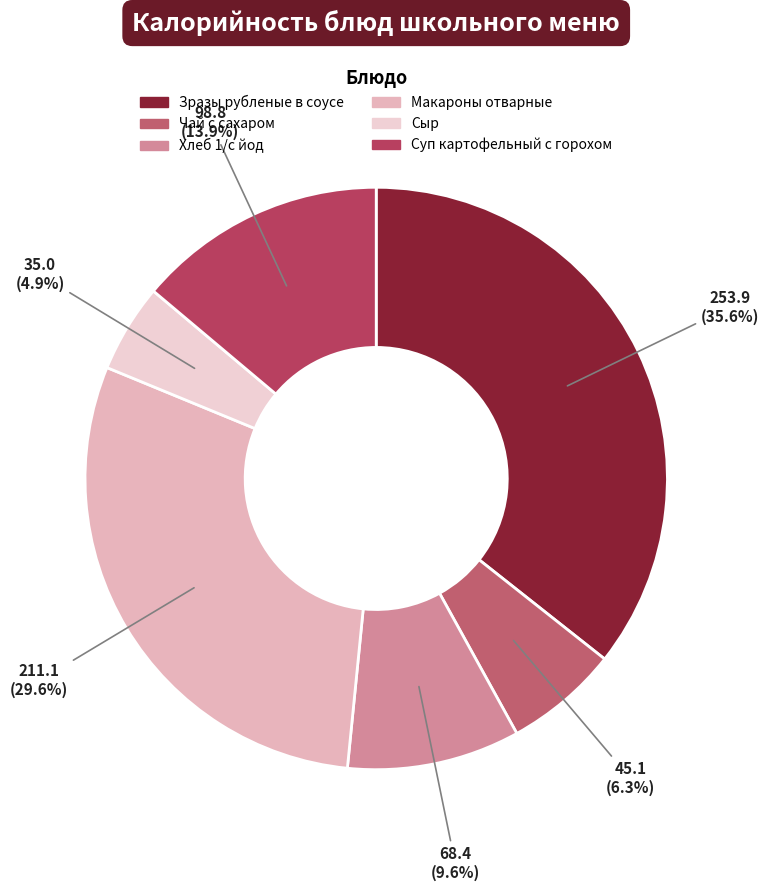

The Макароны отварные slice represents 40% of the pie. True or false?

False